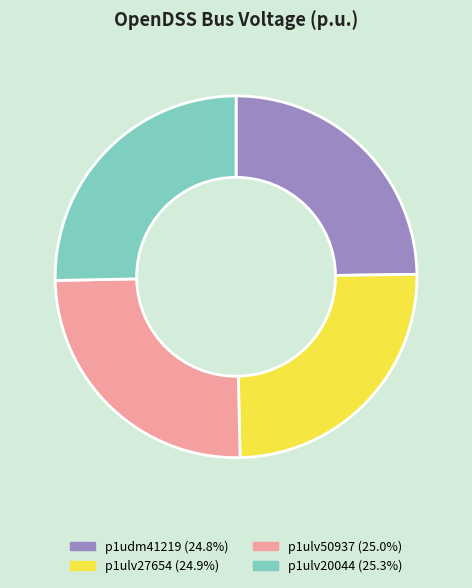

Approximately how many times larger is the value at p1ulv27654 (24.9%) compared to p1ulv20044 (25.3%)?

1.0